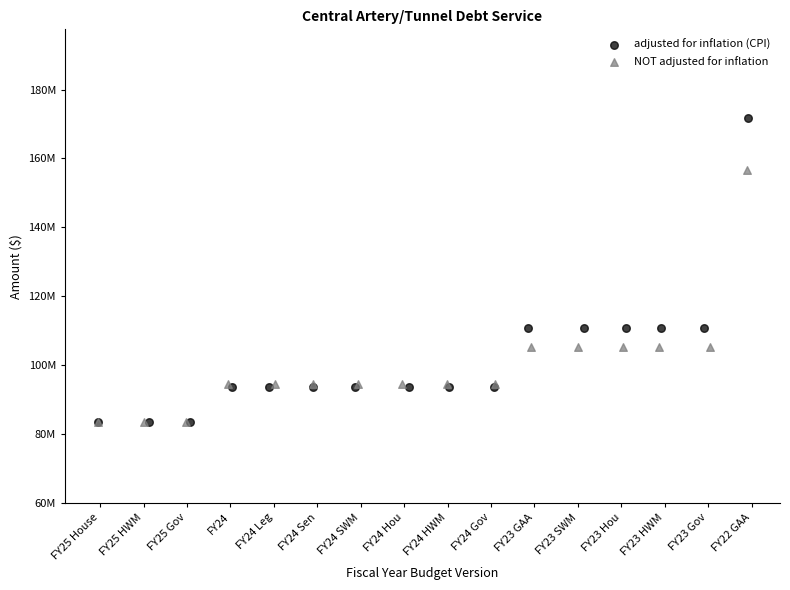

What are all the series names shown in the legend?

adjusted for inflation (CPI), NOT adjusted for inflation